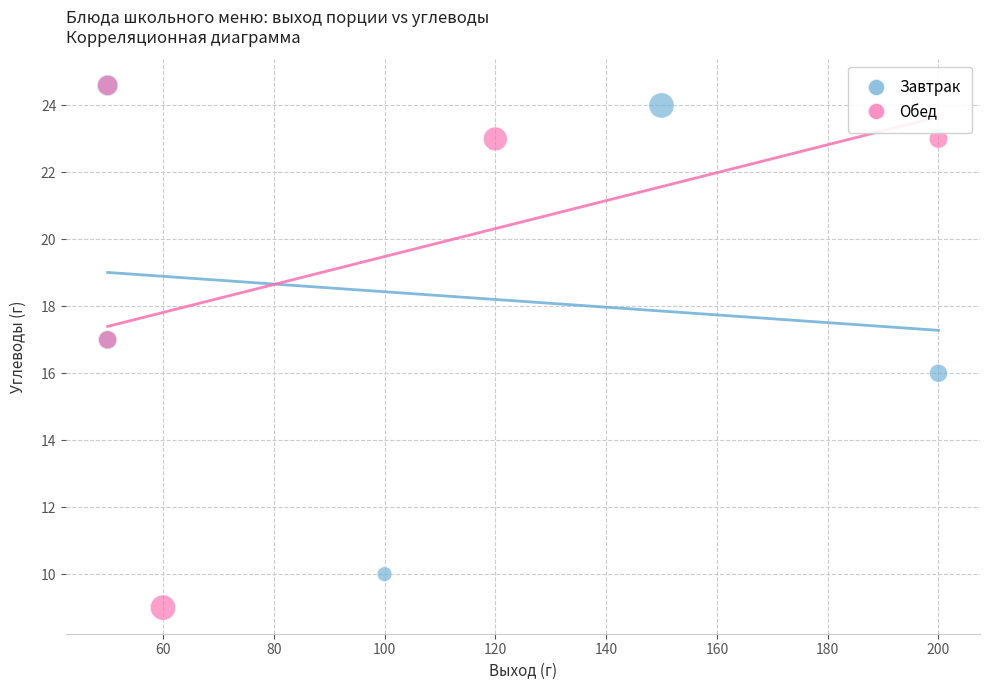

Which series has the widest spread of Y values?

Обед